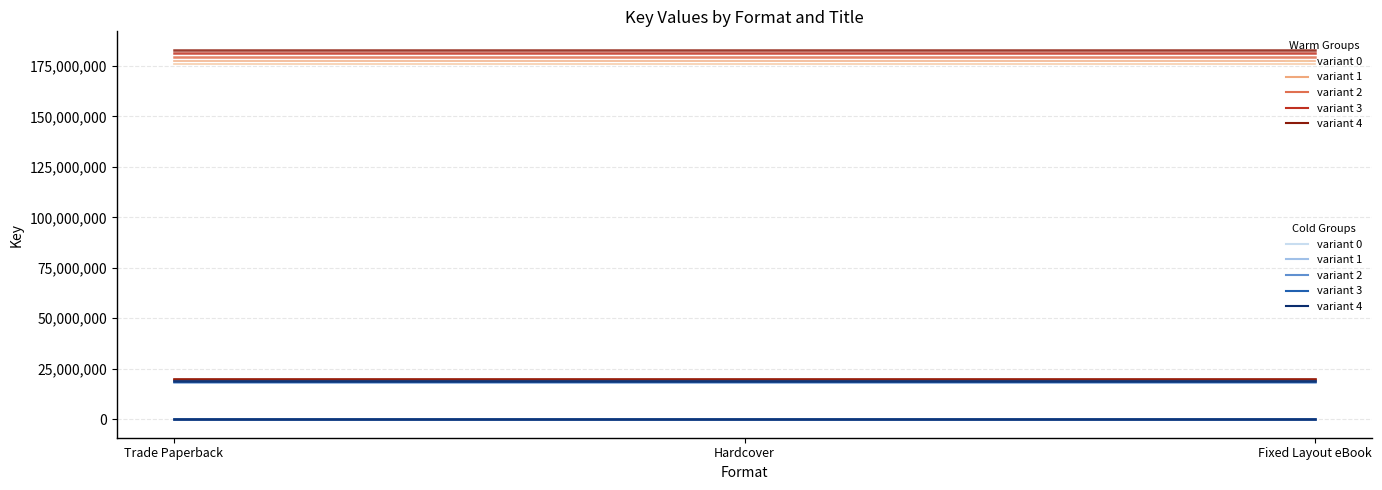

What is the difference between the highest and lowest values at Fixed Layout eBook?

164671838.6